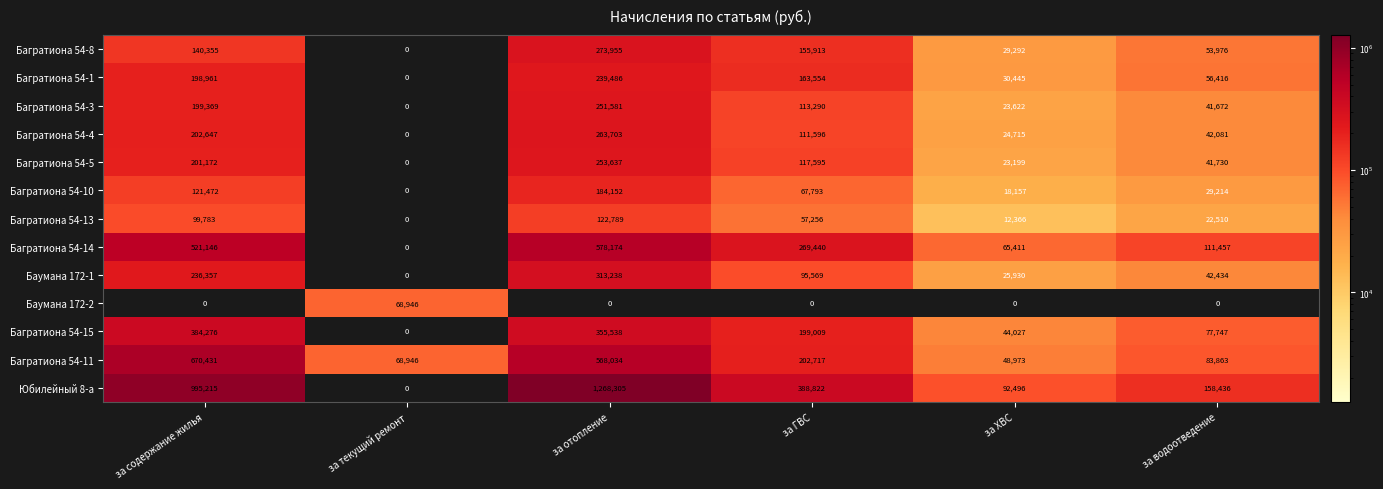

True or false: Багратиона 54-13 has a value of 122789 at за отопление.

True